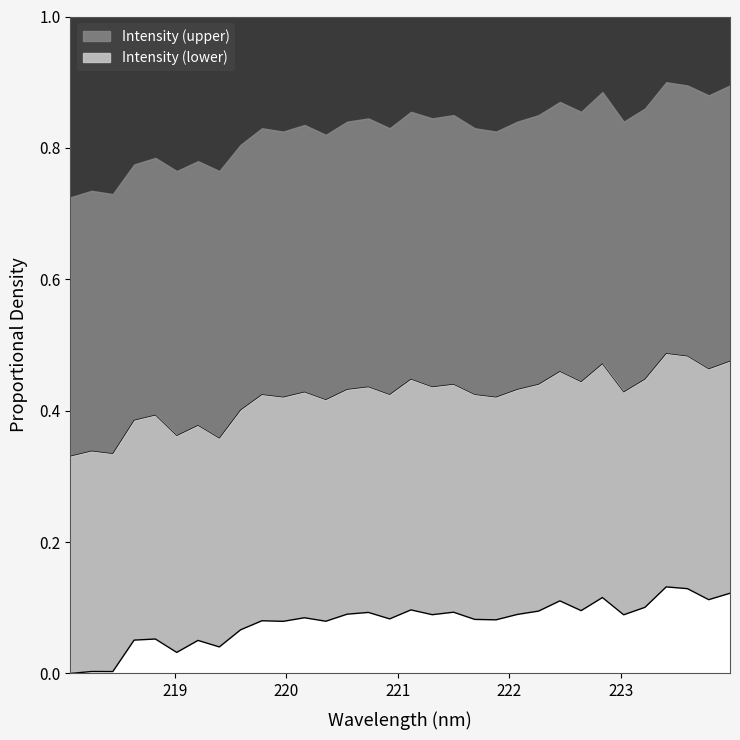

True or false: Intensity (lower) and Intensity (upper) intersect in this chart.

False